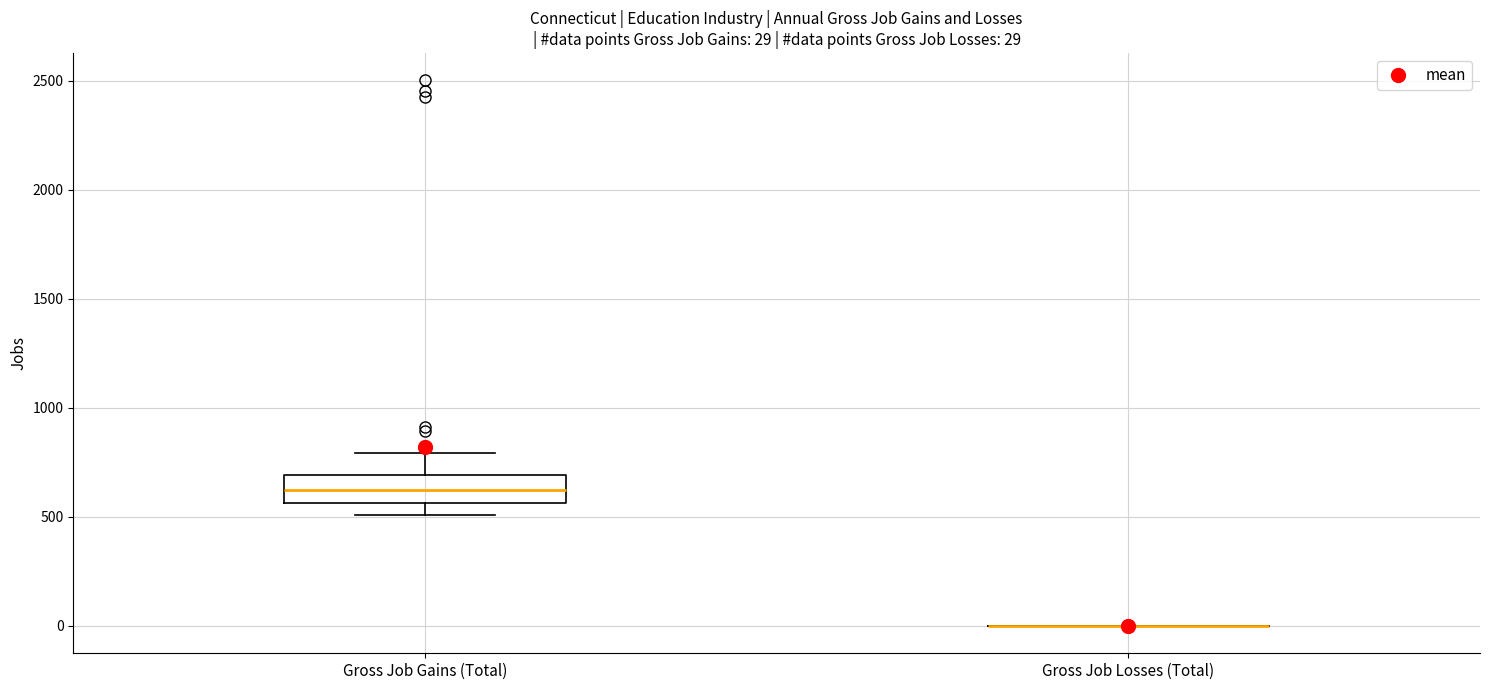

Which box is the tallest, from its lower edge to its upper edge?

Gross Job Gains (Total)